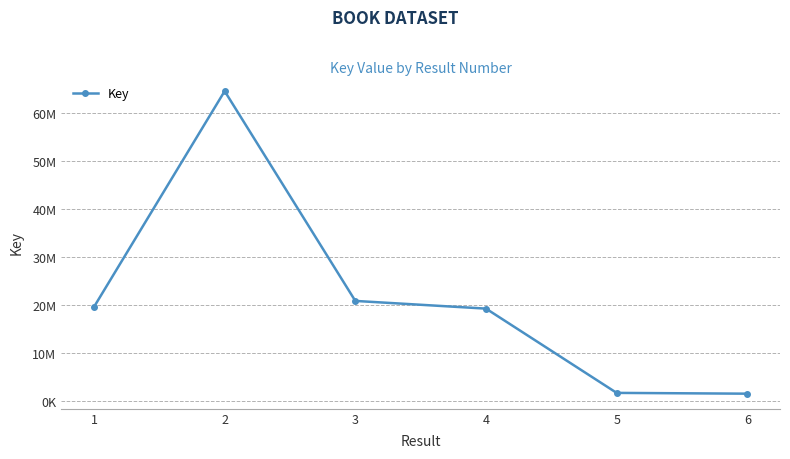

Reading left to right, transcribe all the data shown in this chart.

1=19626324	2=64563133	3=20879048	4=19275704	5=1728430	6=1564481